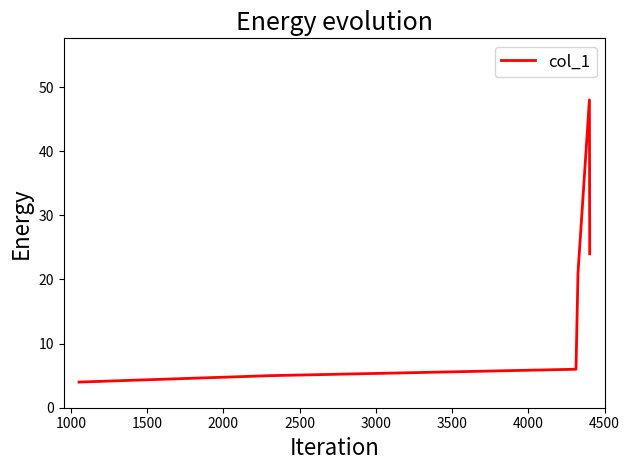

What is the greatest value displayed?

48